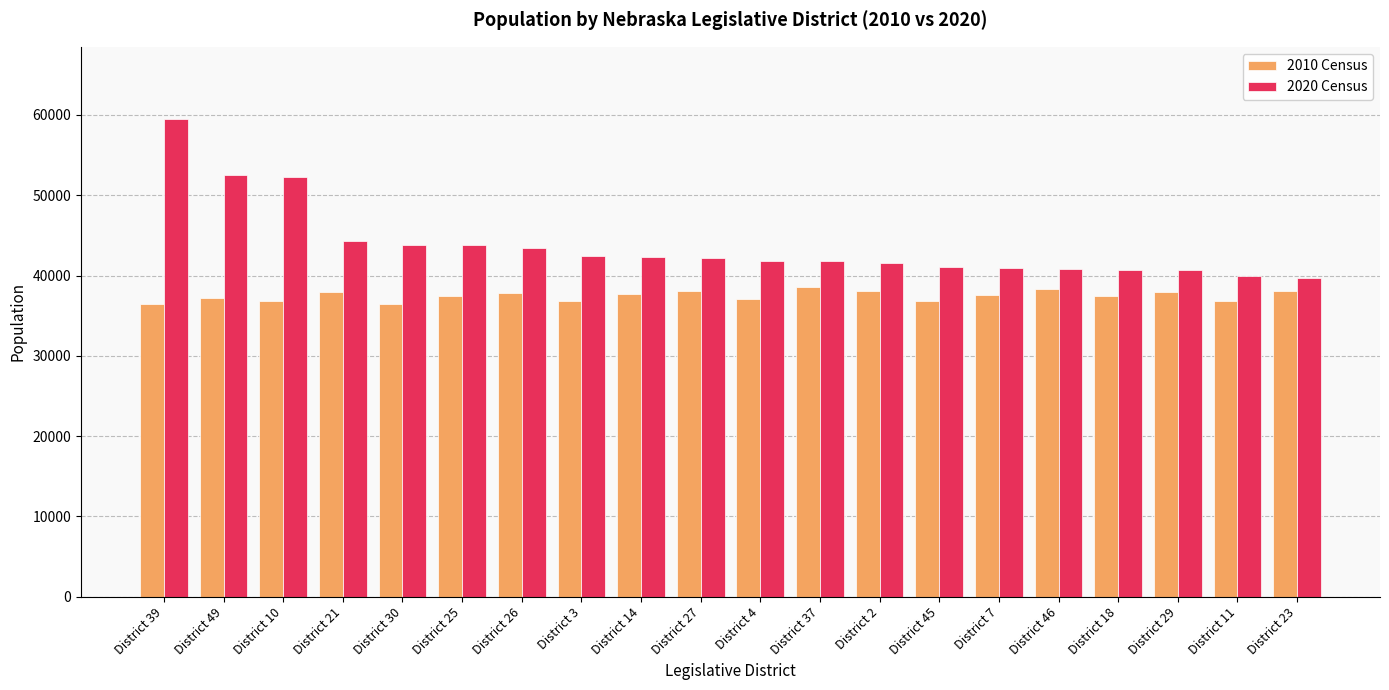

At which label does 2010 Census first exceed 37529?

District 21